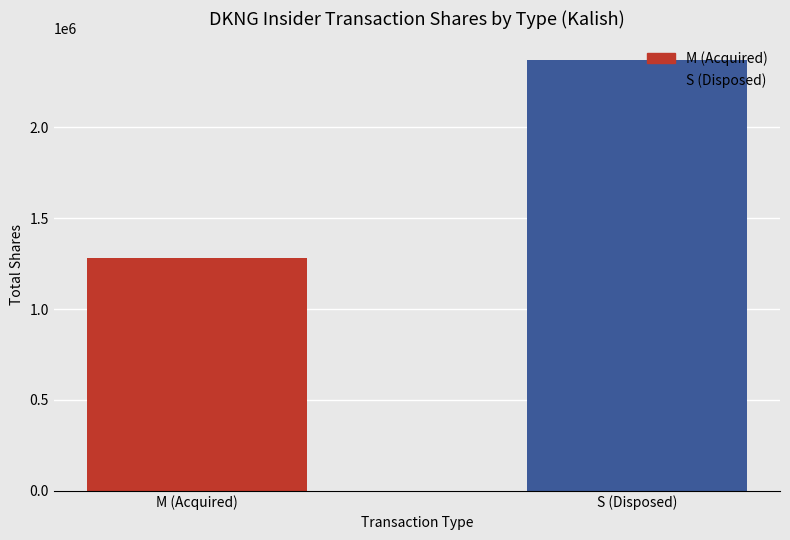

List the labels in order of value, smallest first.

M (Acquired), S (Disposed)